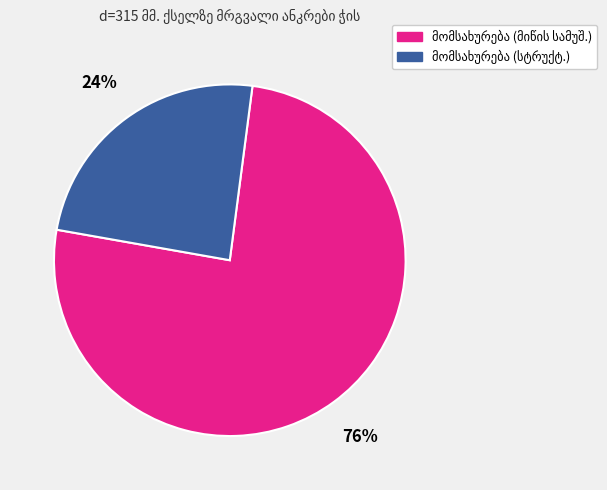

To the nearest percent, what is the average slice percentage?

50%